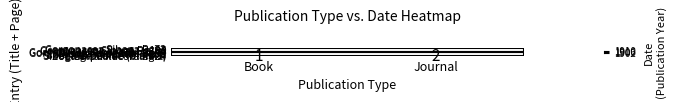

Reading left to right, extract all data points from this chart.

Gorgonacea Siboga Pg73: Book=1902	Journal=0
Gorgonacea Siboga Pg97: Book=1902	Journal=0
Gorgonacea Siboga Pg100: Book=1902	Journal=0
Gorgonacea Siboga Pg108: Book=1902	Journal=0
Gorgonacea Siboga (blank1): Book=1902	Journal=0
Gorgonacea Siboga (blank2): Book=1902	Journal=0
Siboga expeditie Pg73: Book=0	Journal=1902
Siboga expeditie Pg97: Book=0	Journal=1902
Siboga expeditie Pg108: Book=0	Journal=1902
Siboga expeditie (blank1): Book=0	Journal=1902
Siboga expeditie (blank2): Book=0	Journal=1902
Zoological Record Pg24: Book=0	Journal=1910